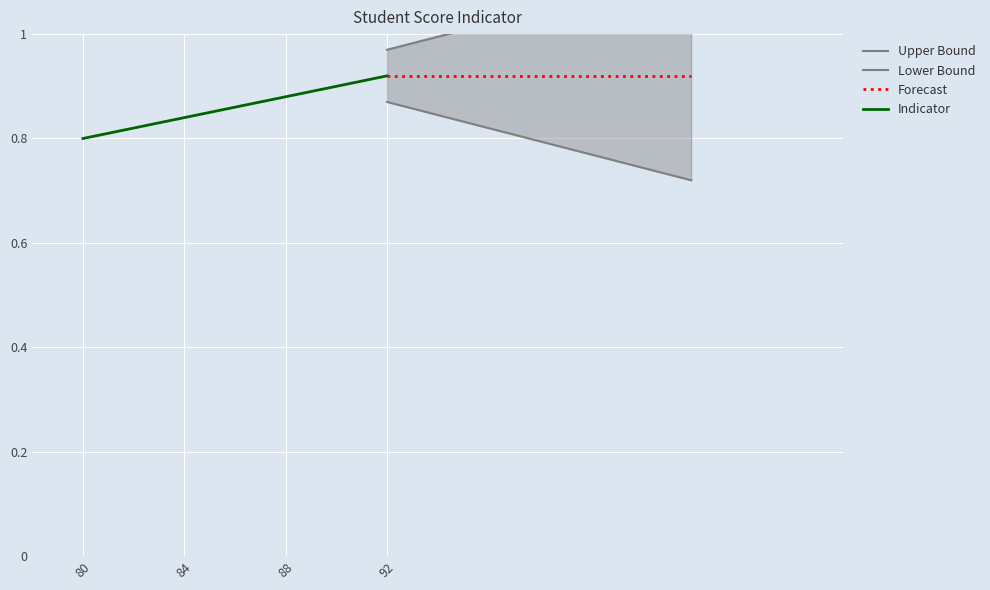

What is the sum of all Lower Bound values?

3.2